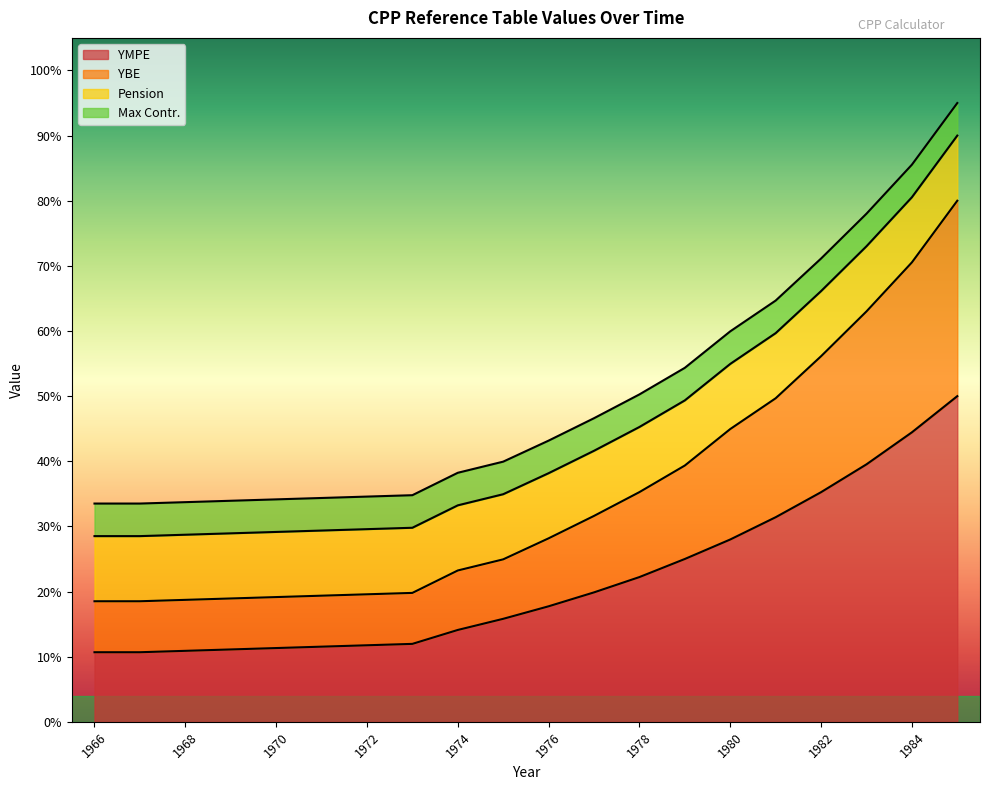

True or false: YBE and YMPE intersect in this chart.

False